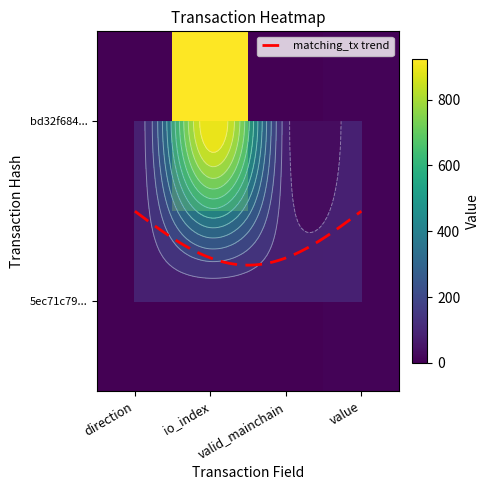

The value of 5ec71c79e28cd9696c70ec3791c40101a211c0c at value is 8.0. True or false?

True